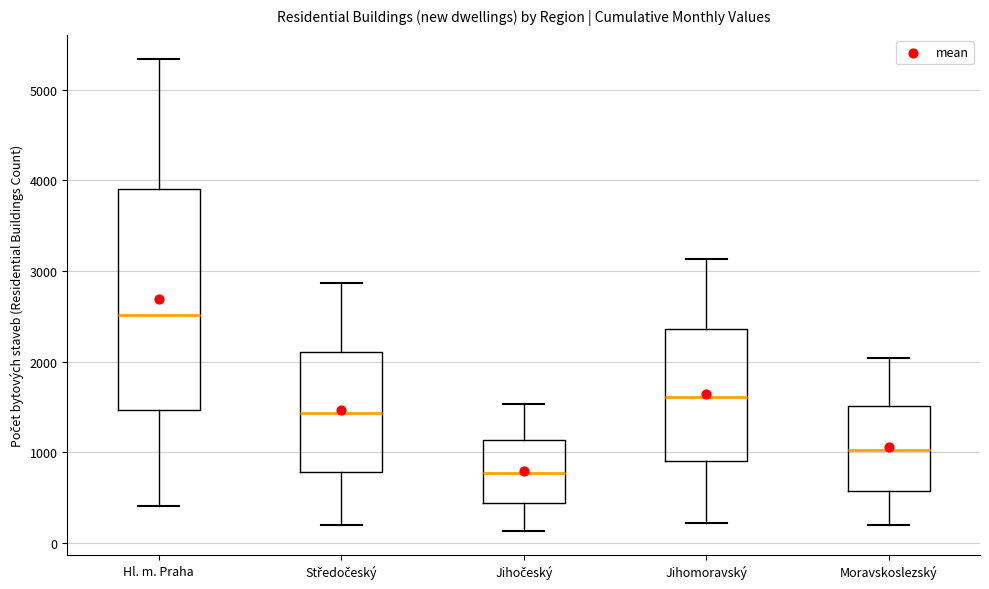

Where does the upper whisker of the box for Jihomoravský end on the y-axis? The values are not printed on the chart, so give them approximately, as read against the axis.

3100